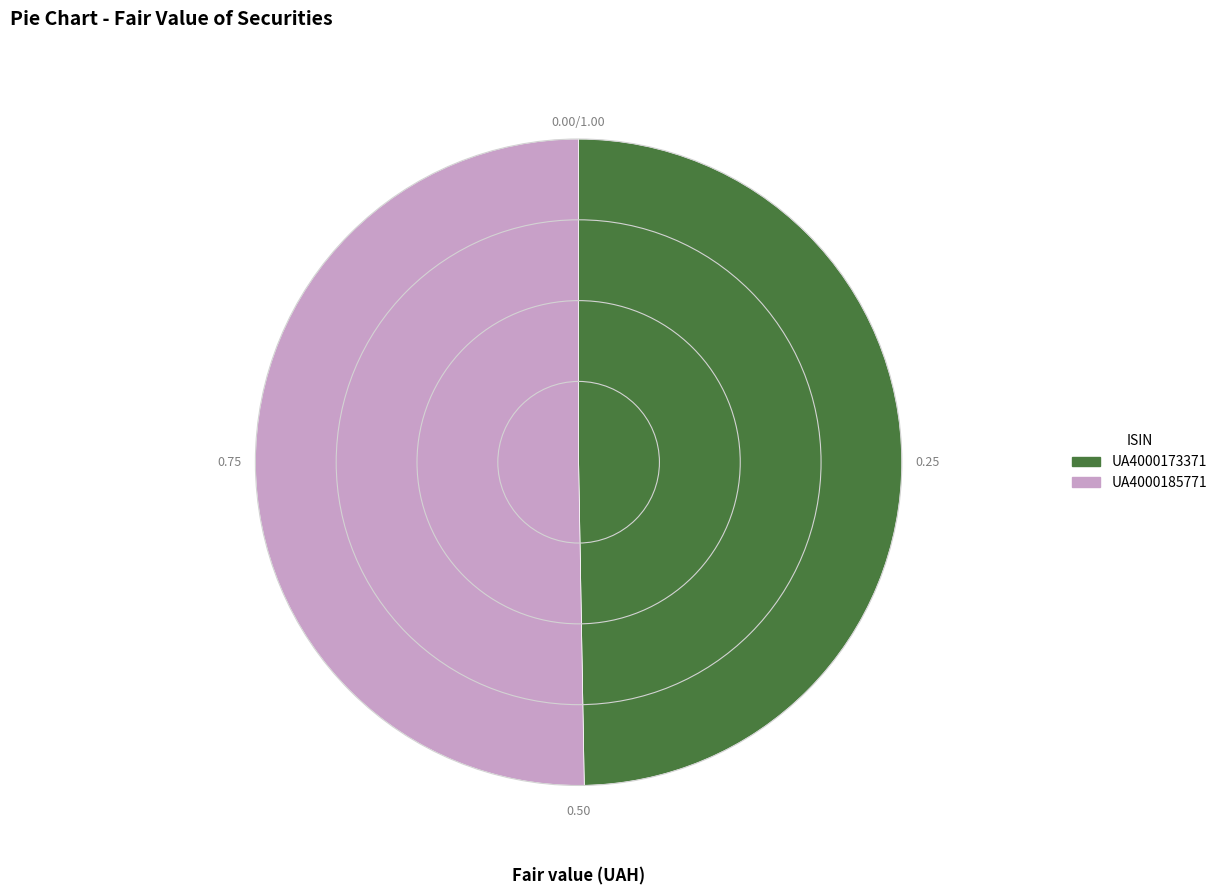

Which category has the biggest portion of the pie?

UA4000185771